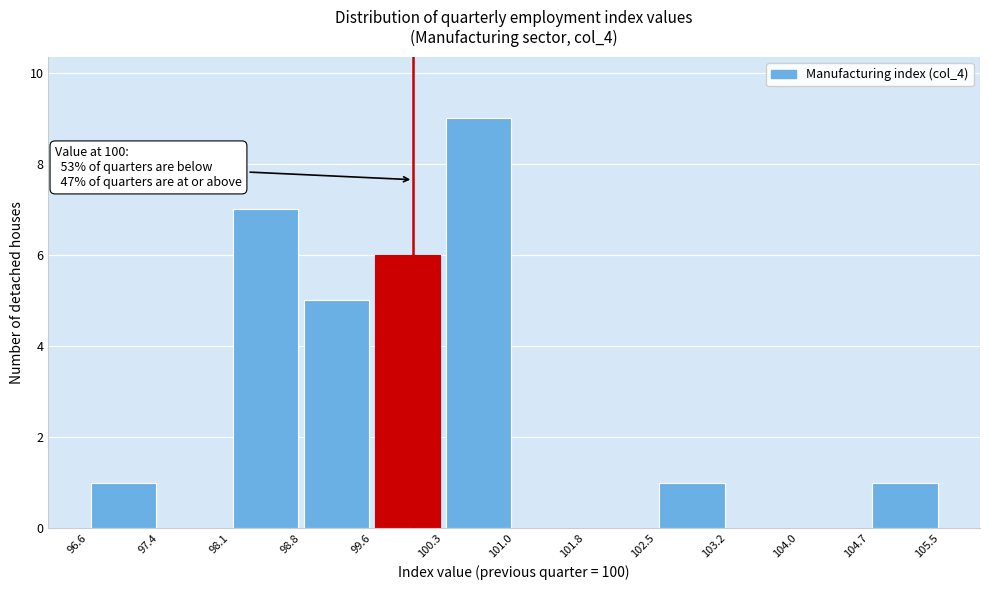

Which range on the x-axis has the tallest bar?

100.3 to 101.0